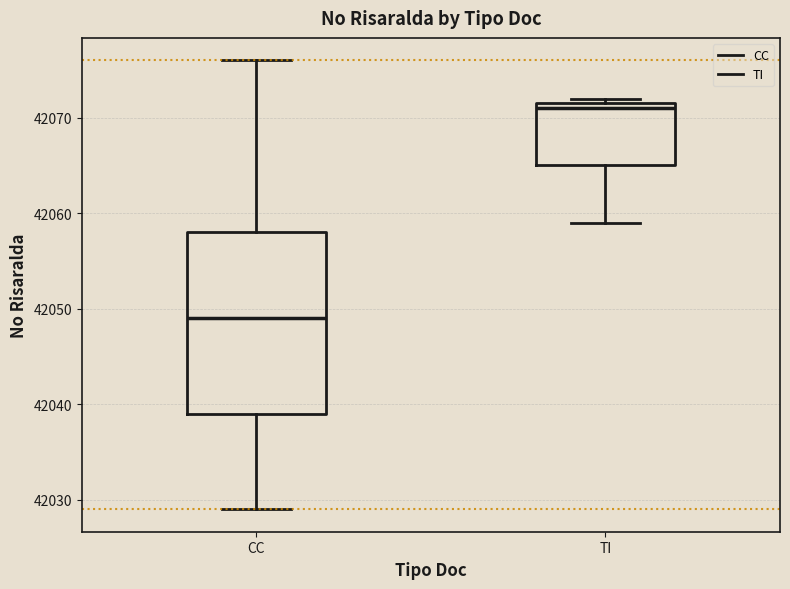

Reading left to right, read every box against the y-axis: the position of its median line, the range the box covers, and the ends of its whiskers. The values are not printed on the chart, so give them approximately, as read against the axis.

CC: median 42049, box 42039 to 42058, whiskers 42029 to 42076
TI: median 42071, box 42065 to 42072, whiskers 42059 to 42072 (just above the box's upper edge)